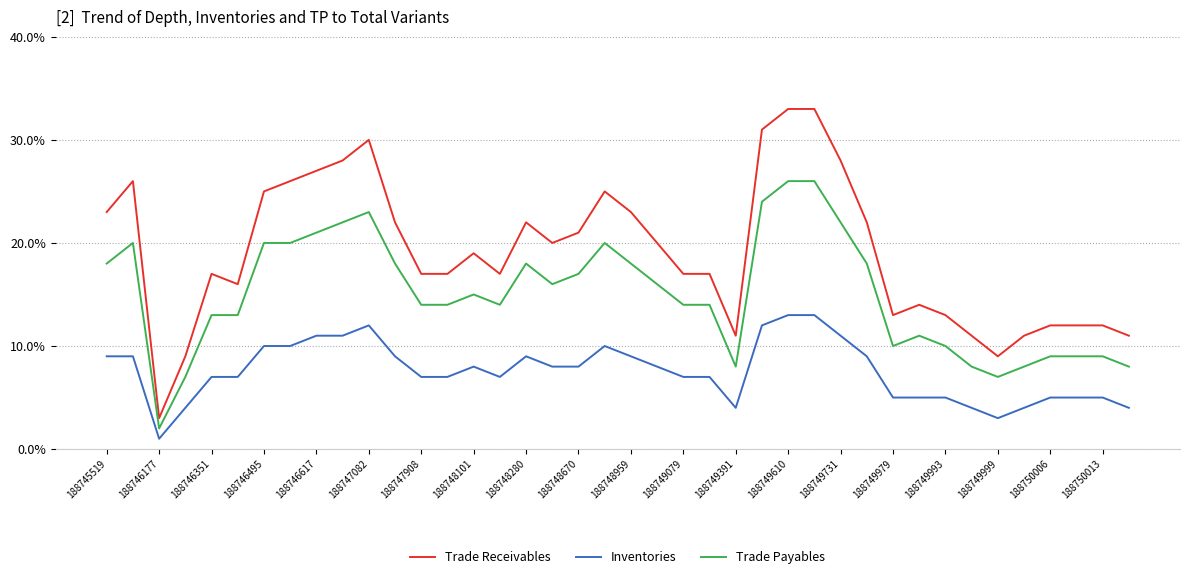

How many values in the Inventories series are below 8?

20